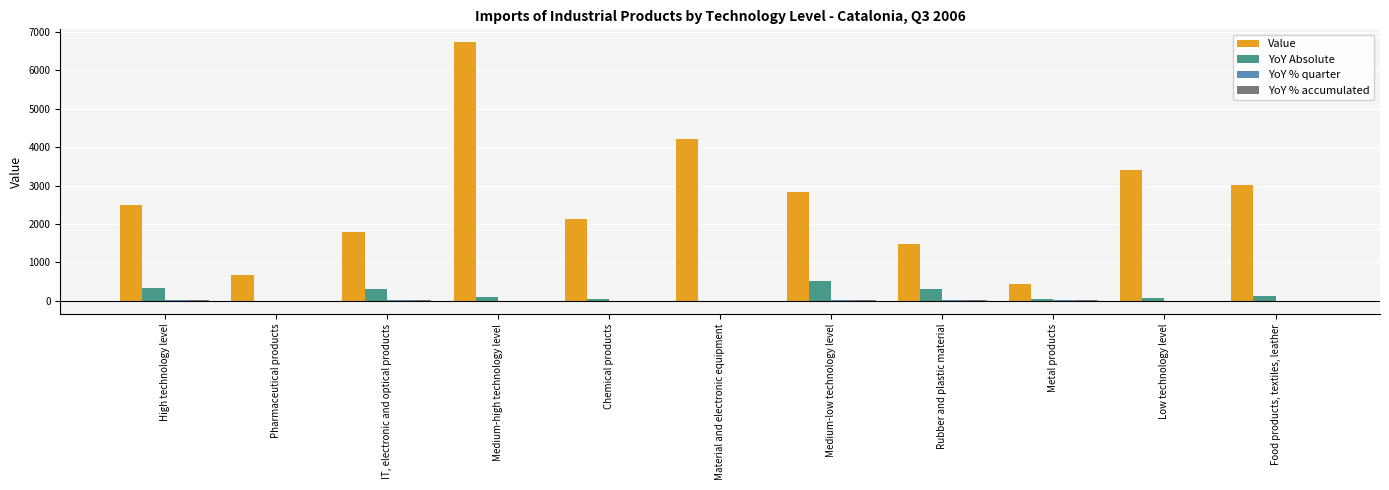

The value of Value at Medium-low technology level is 2841.0. True or false?

True